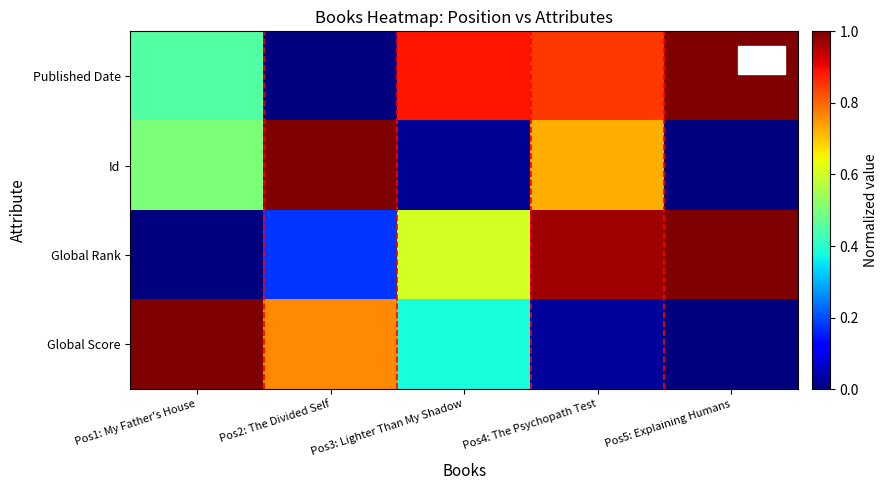

Which series has the largest total across all categories?

Published Date